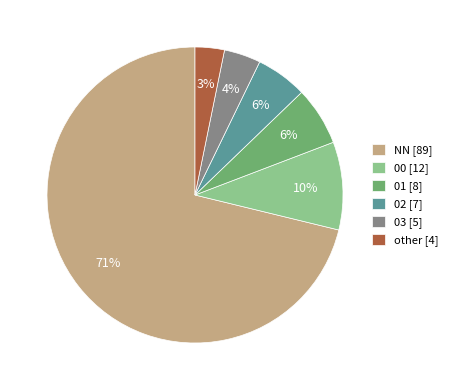

To the nearest percent, what percentage of the pie is 00 [12]?

10%